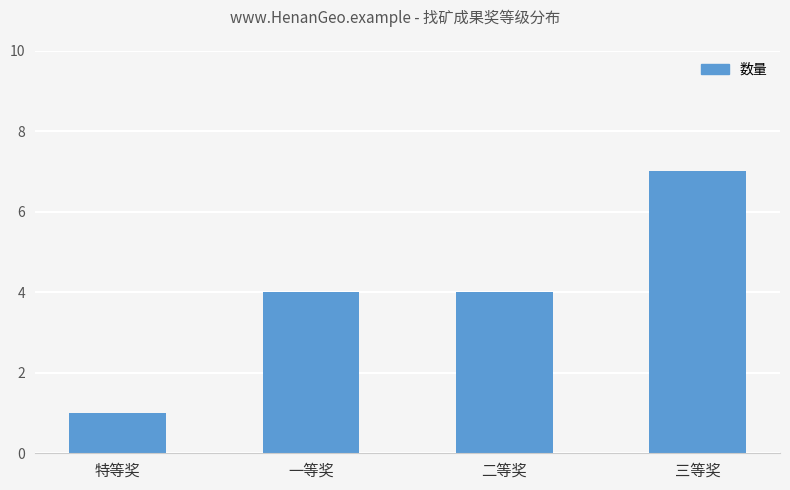

What is the difference between the maximum and minimum values?

6